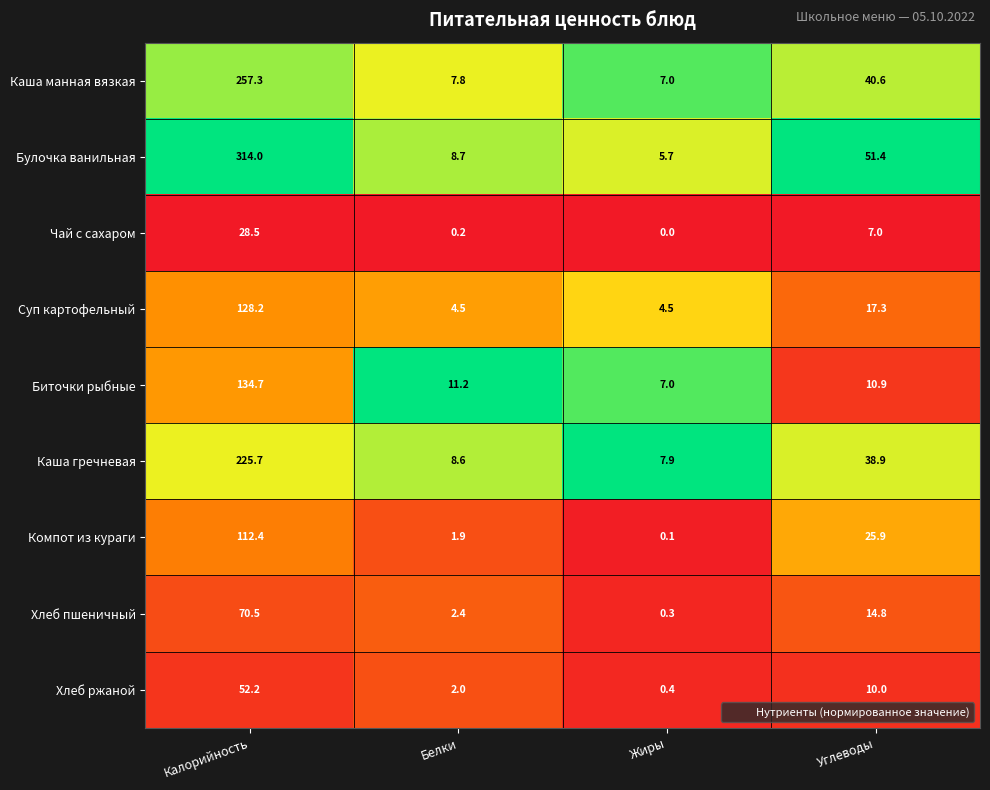

How many series are shown in this chart?

9